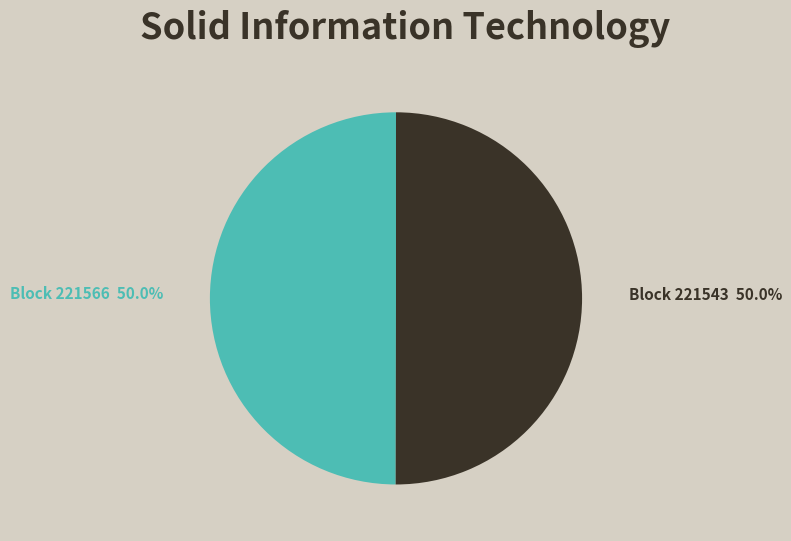

Count the number of slices in the pie.

2